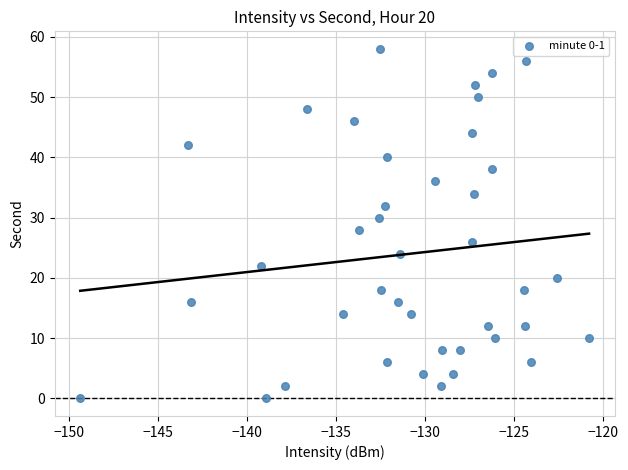

What is the range of Y values (max minus min)?

58